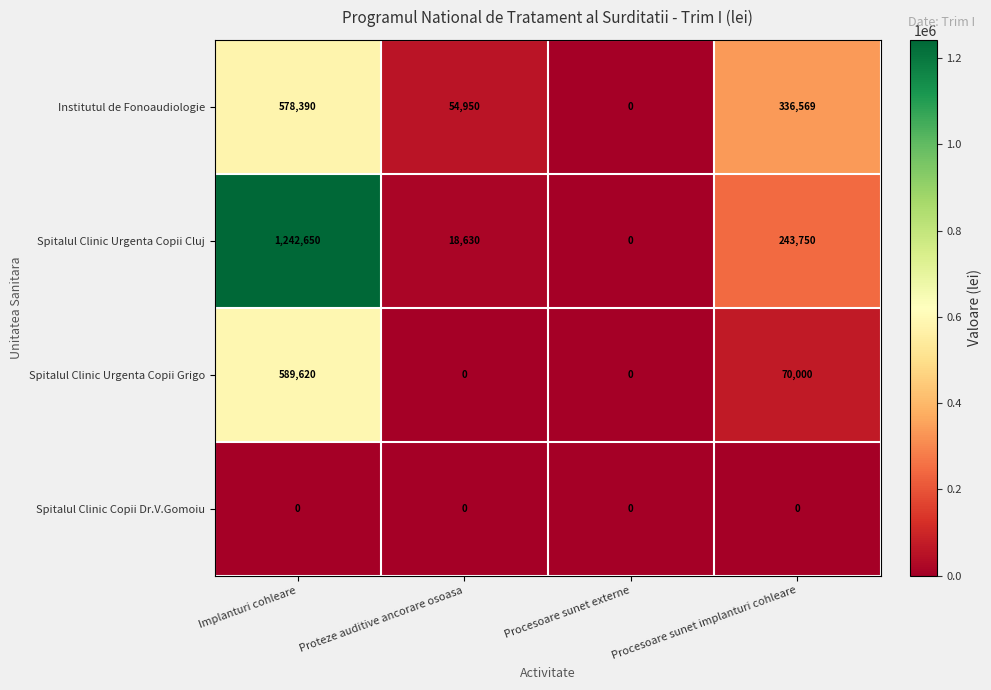

What is the greatest value displayed?

1242650